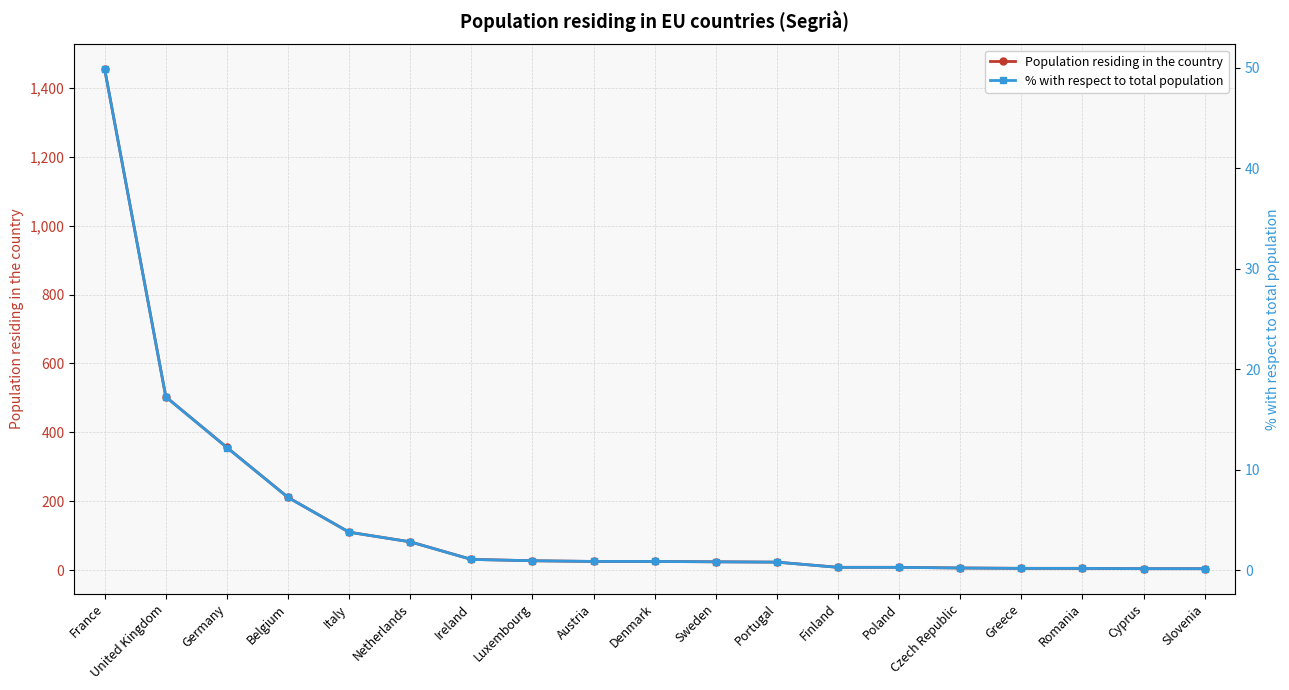

Is it true that Population residing in the country equals 852.2 at France?

False